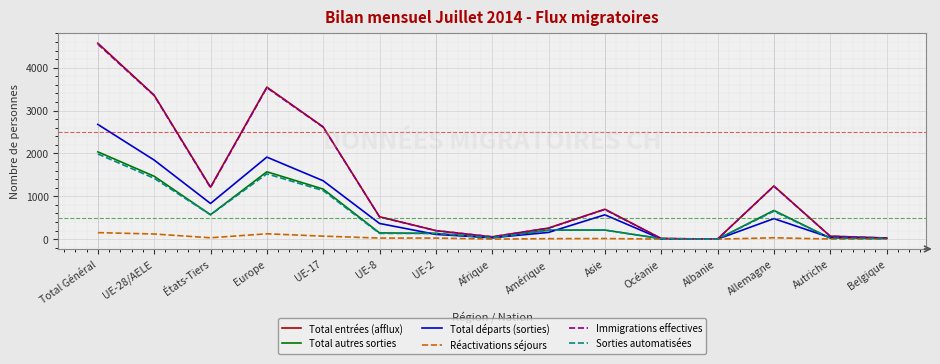

Which series has the widest spread of values?

Total entrées (afflux)